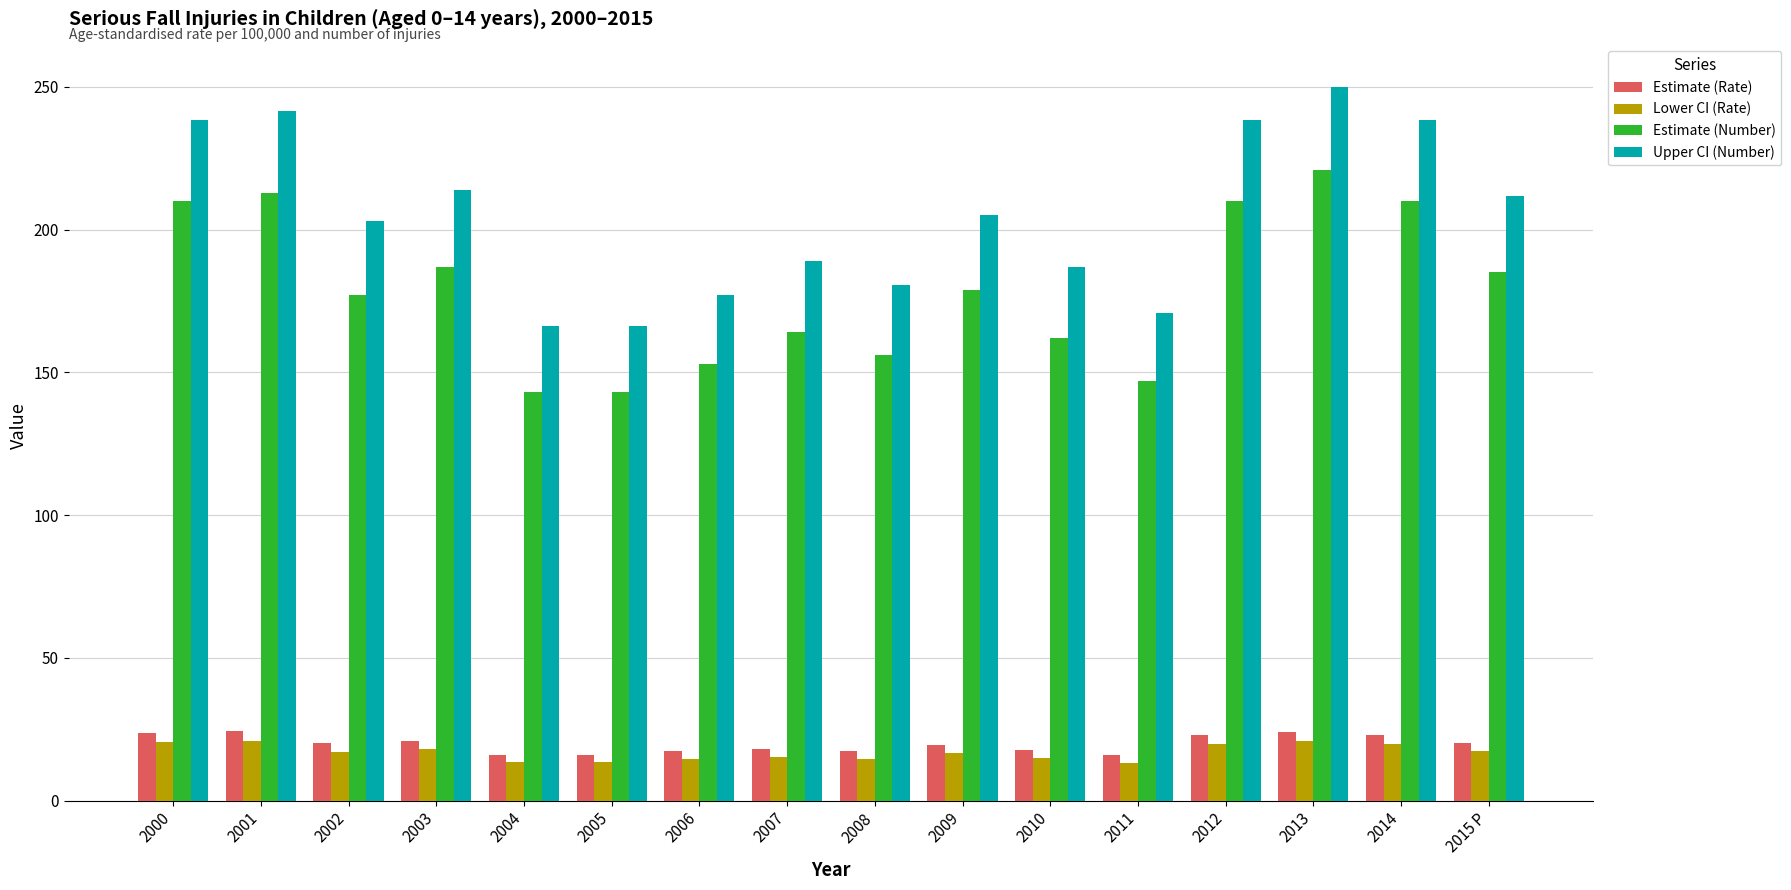

The value of Estimate (Rate) at 2010 is 27.5. True or false?

False